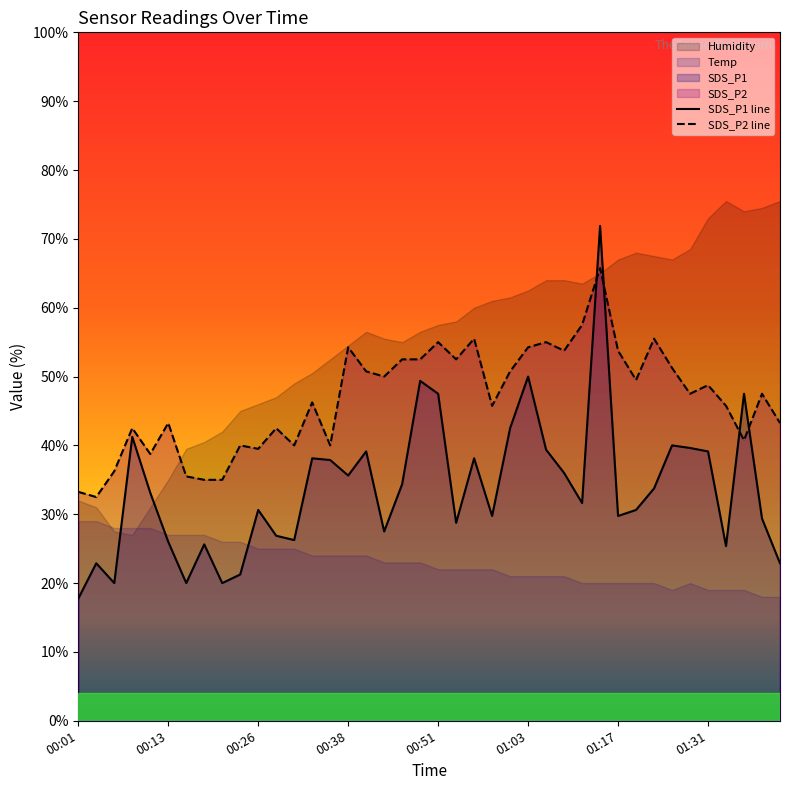

Is it true that SDS_P2 equals 50.0 at 00:43?

True